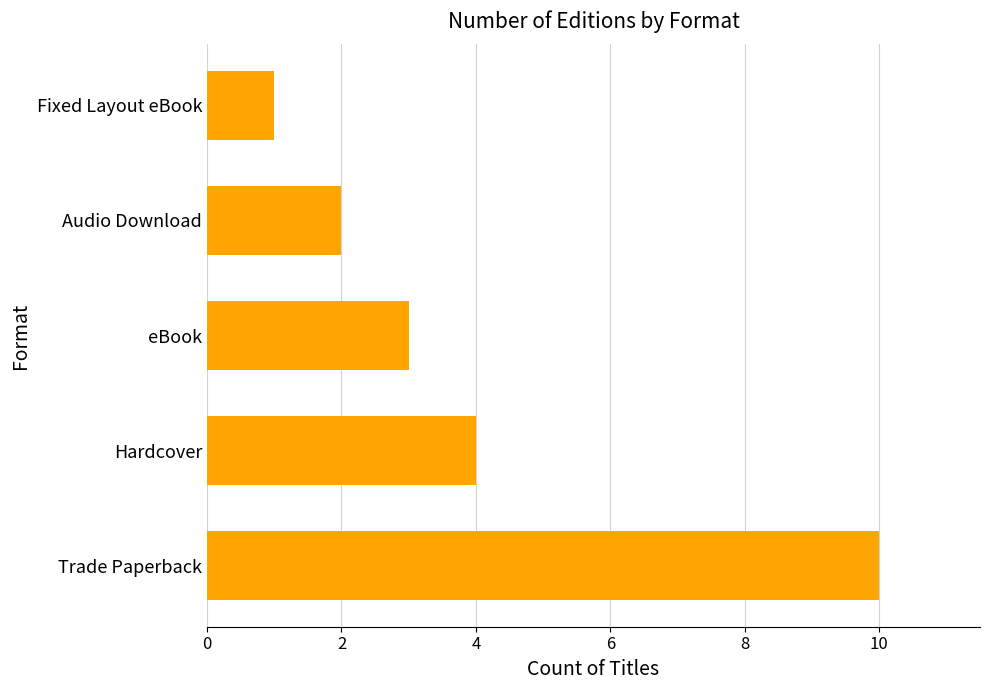

Does the chart contain stacked bars?

No